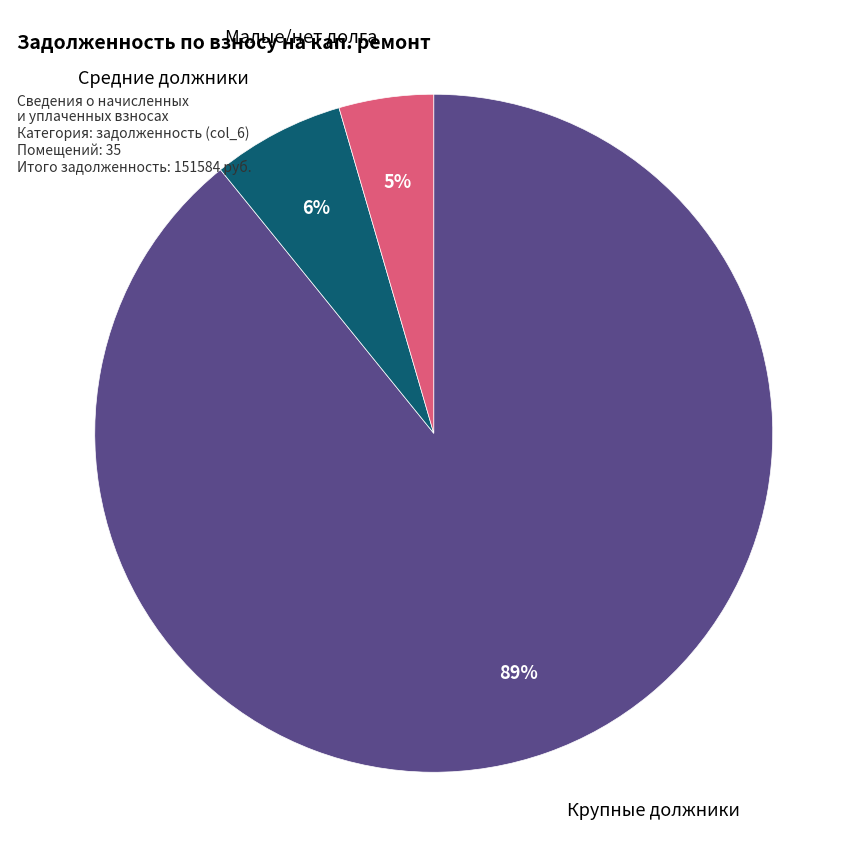

To the nearest percent, what is the average slice percentage?

33%